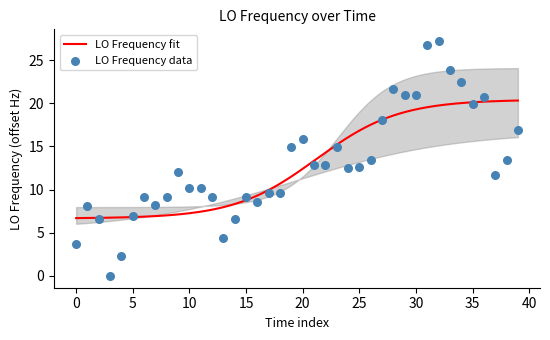

What is the ratio of the value at 32 to the value at 40?

2.3